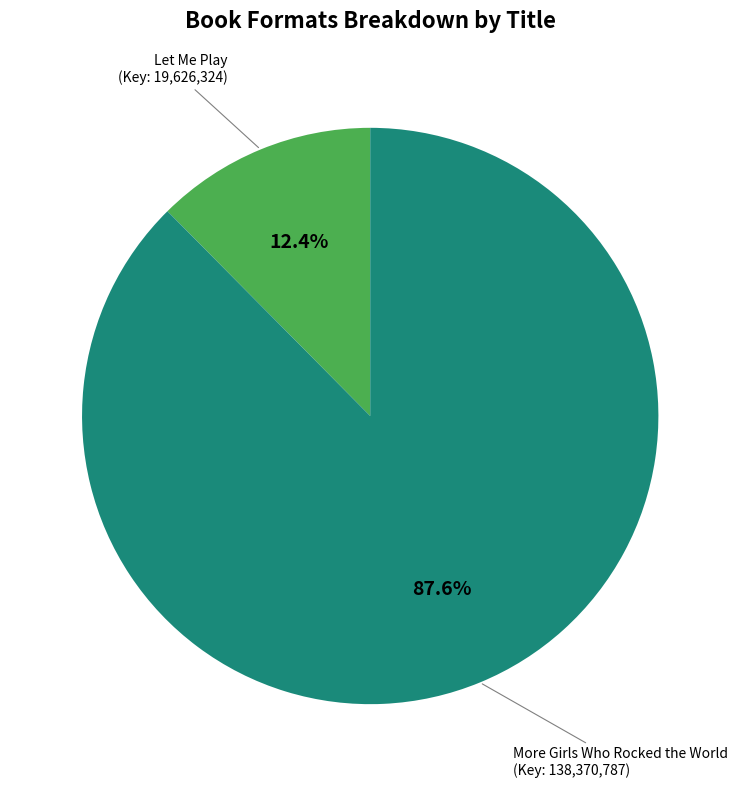

Count the number of slices in the pie.

2